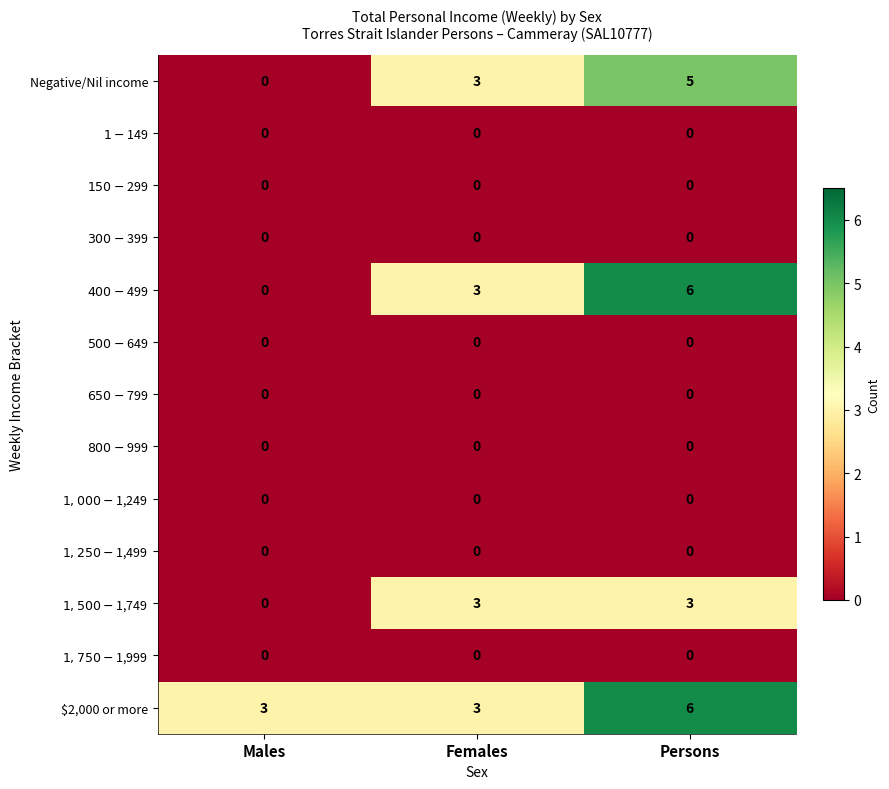

At how many categories does at least one series exceed 2?

3